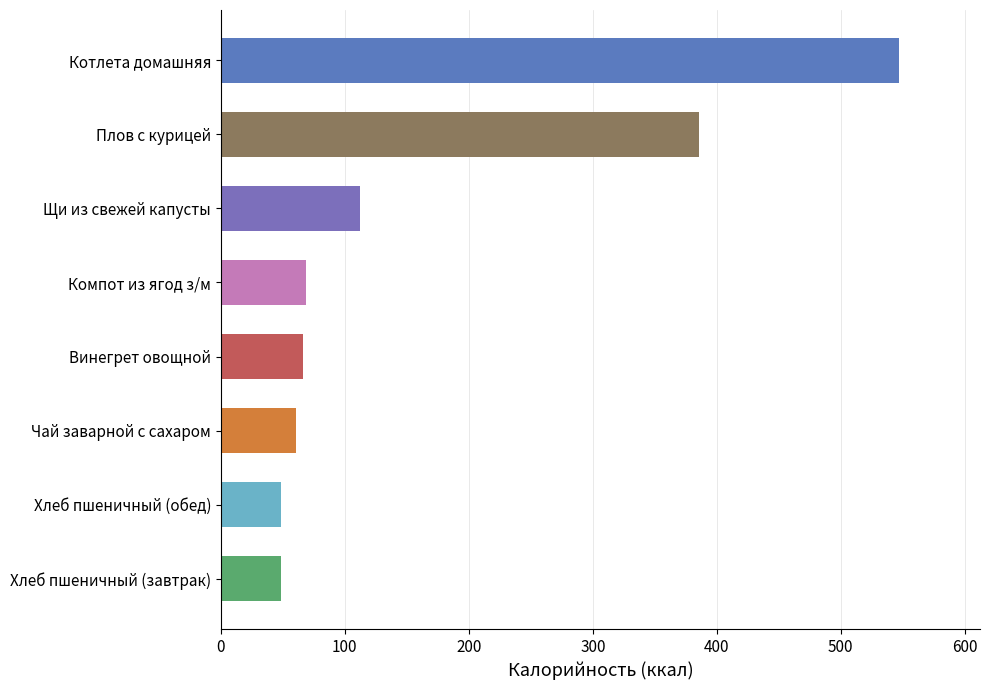

What is the sum of all values?

1336.6